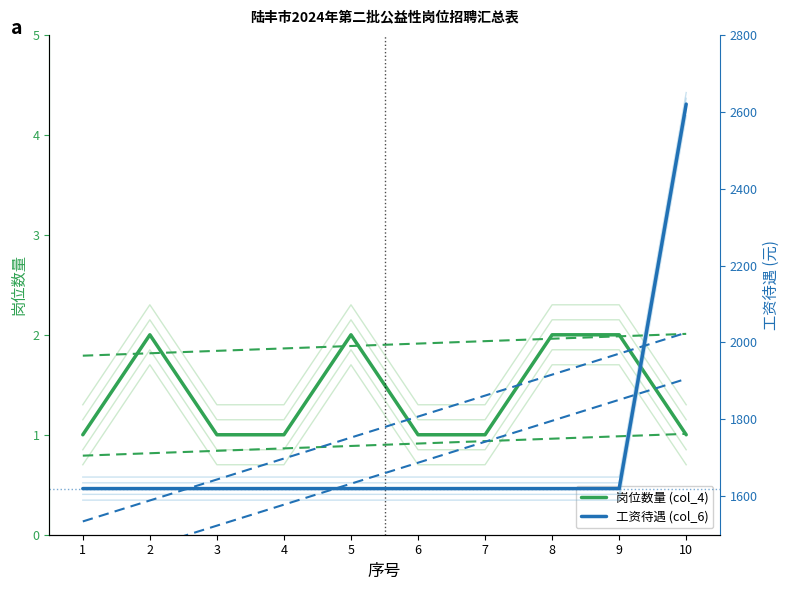

What is the spread (max minus min) of values at 10?

2619